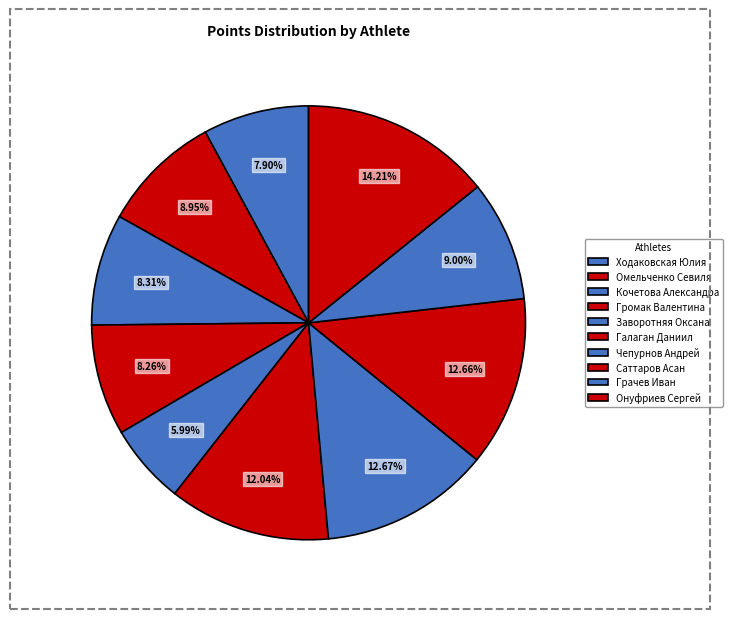

Count the number of slices in the pie.

10